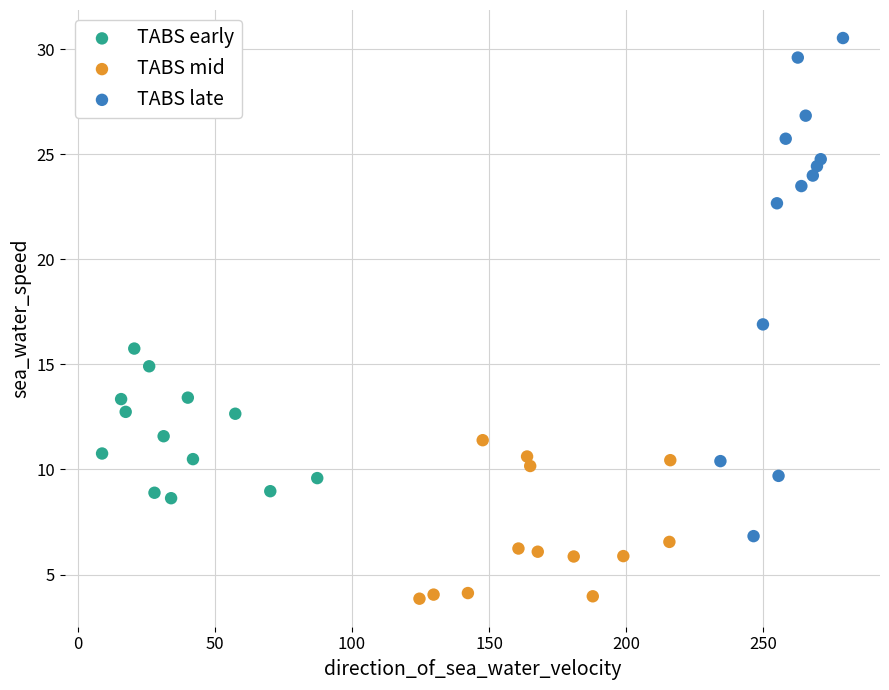

Which series has the widest spread of Y values?

TABS late